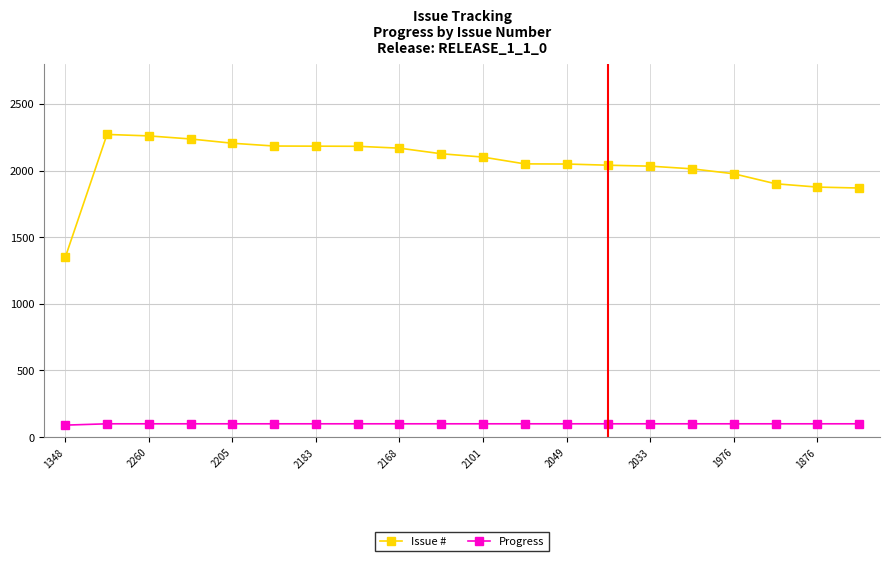

What is the sum of all Progress values?

1990